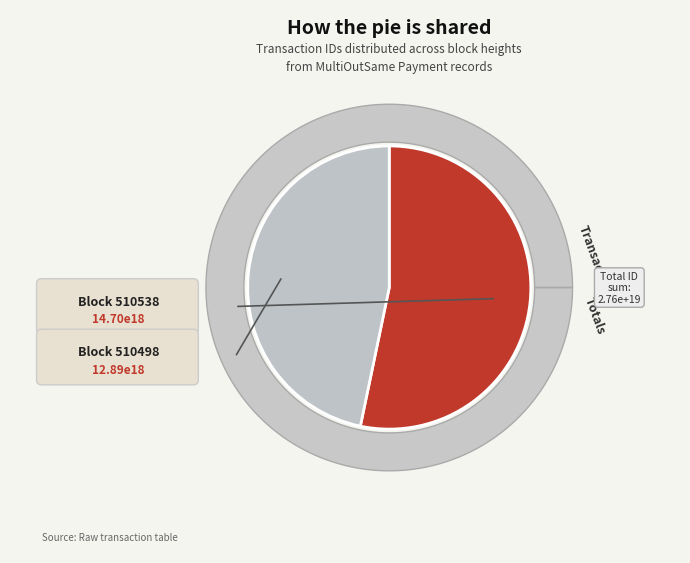

To the nearest percent, what percentage of the pie is 510498?

47%